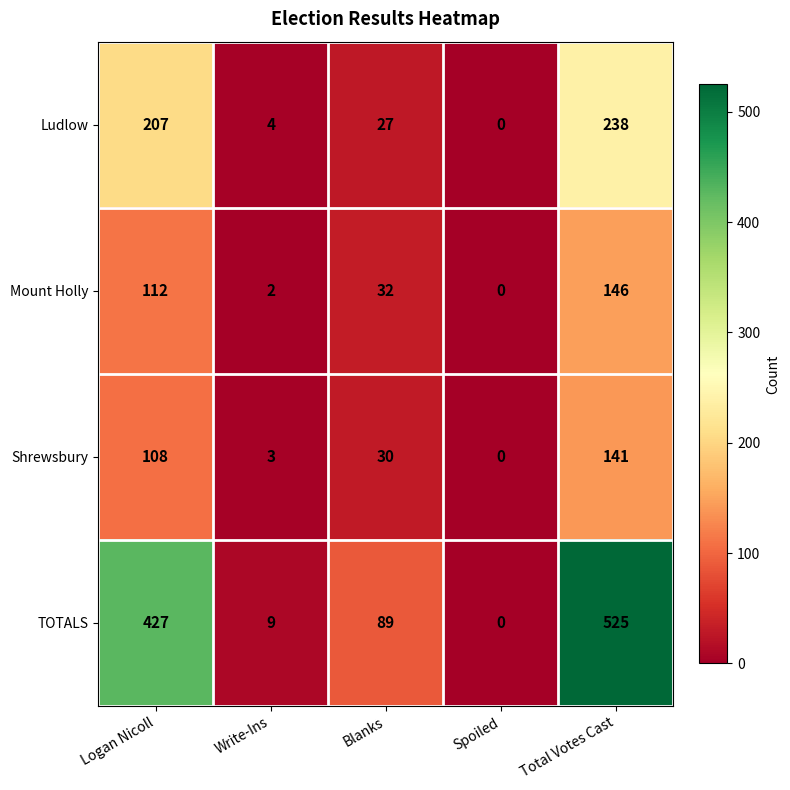

The value of TOTALS at Logan Nicoll is 732. True or false?

False